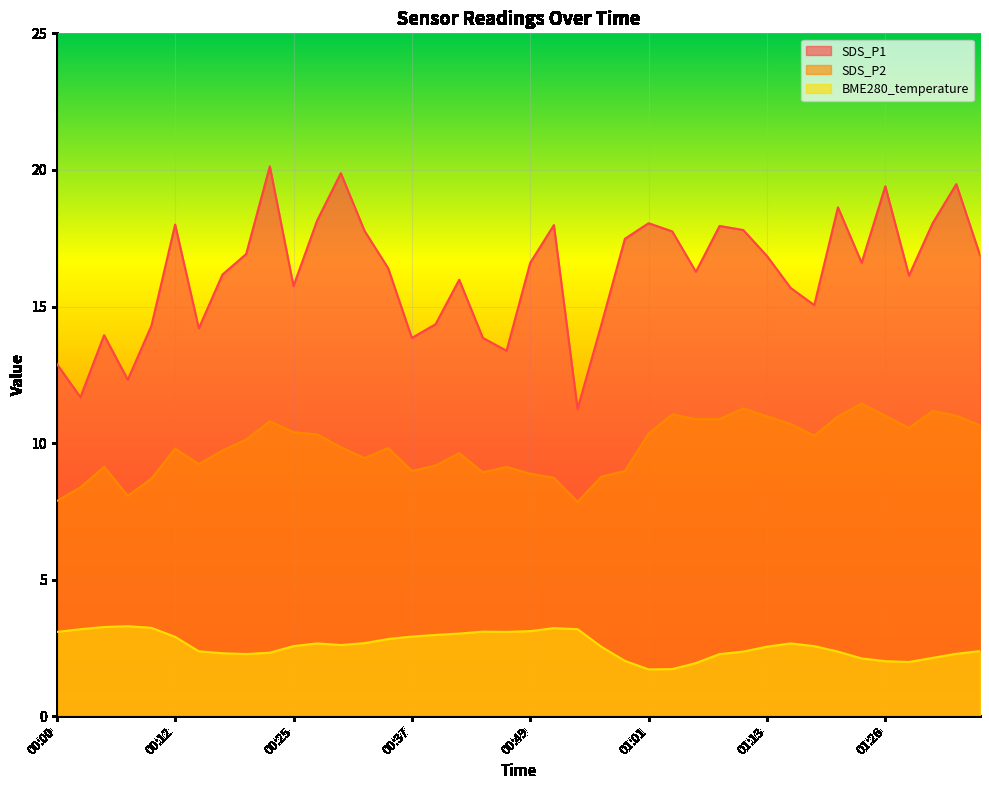

Where does the BME280_temperature series first go above 2?

00:00